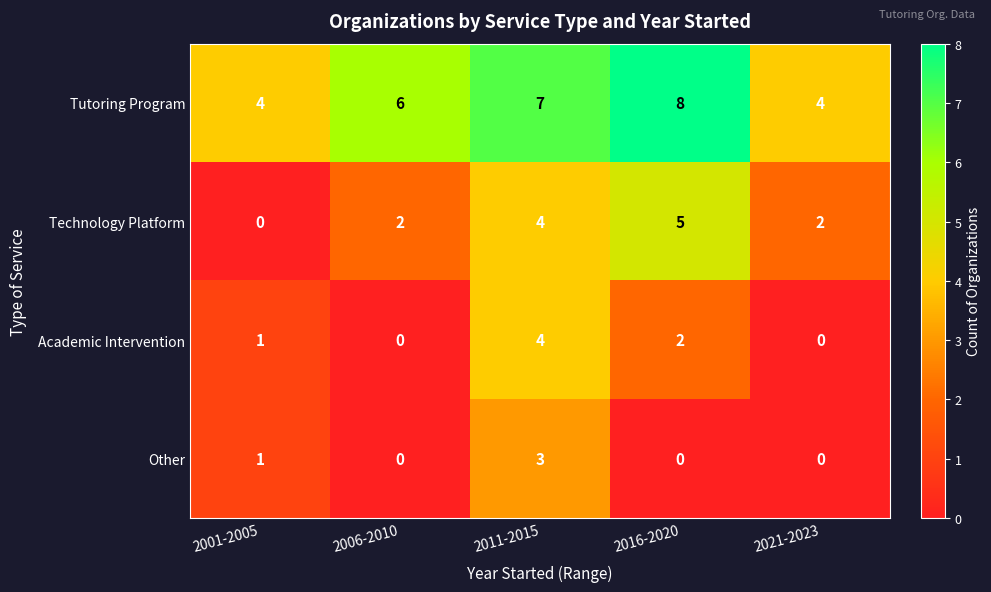

Count the Other values in the range 0 to 1.

4